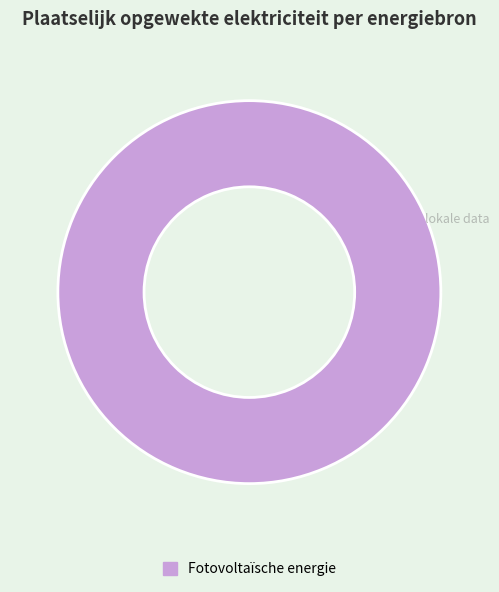

Count the number of slices in the pie.

1